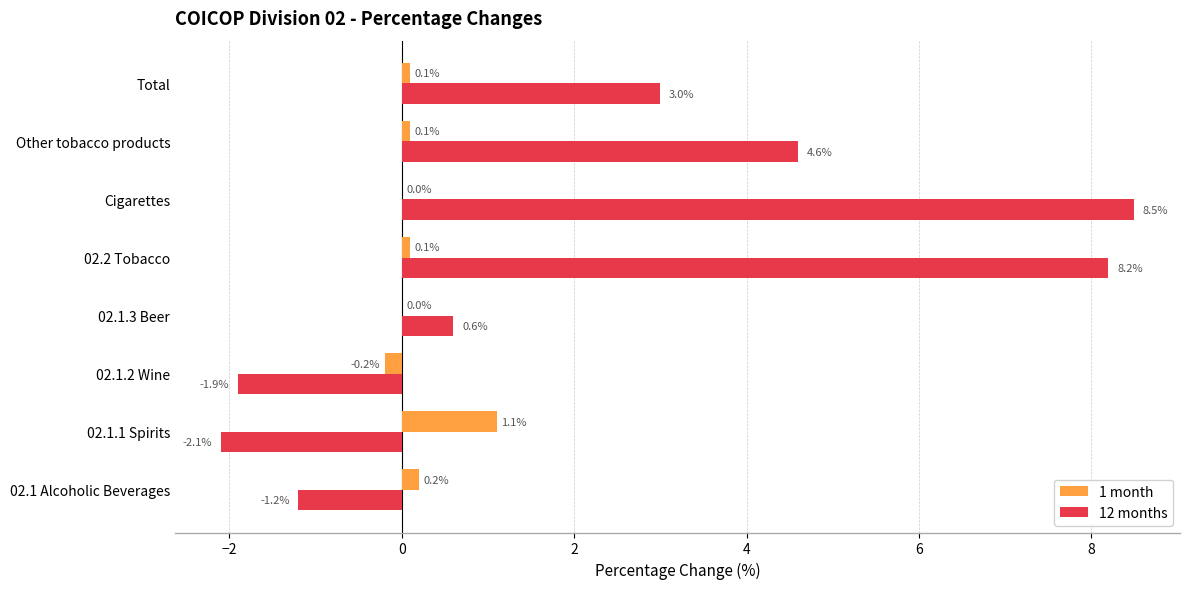

What is the maximum value for 1 month?

1.1